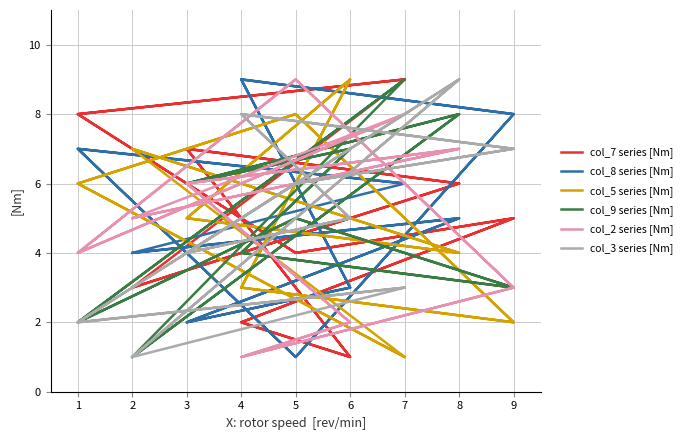

In col_3 series [Nm], how many points are lower than both neighbors (excluding endpoints)?

5